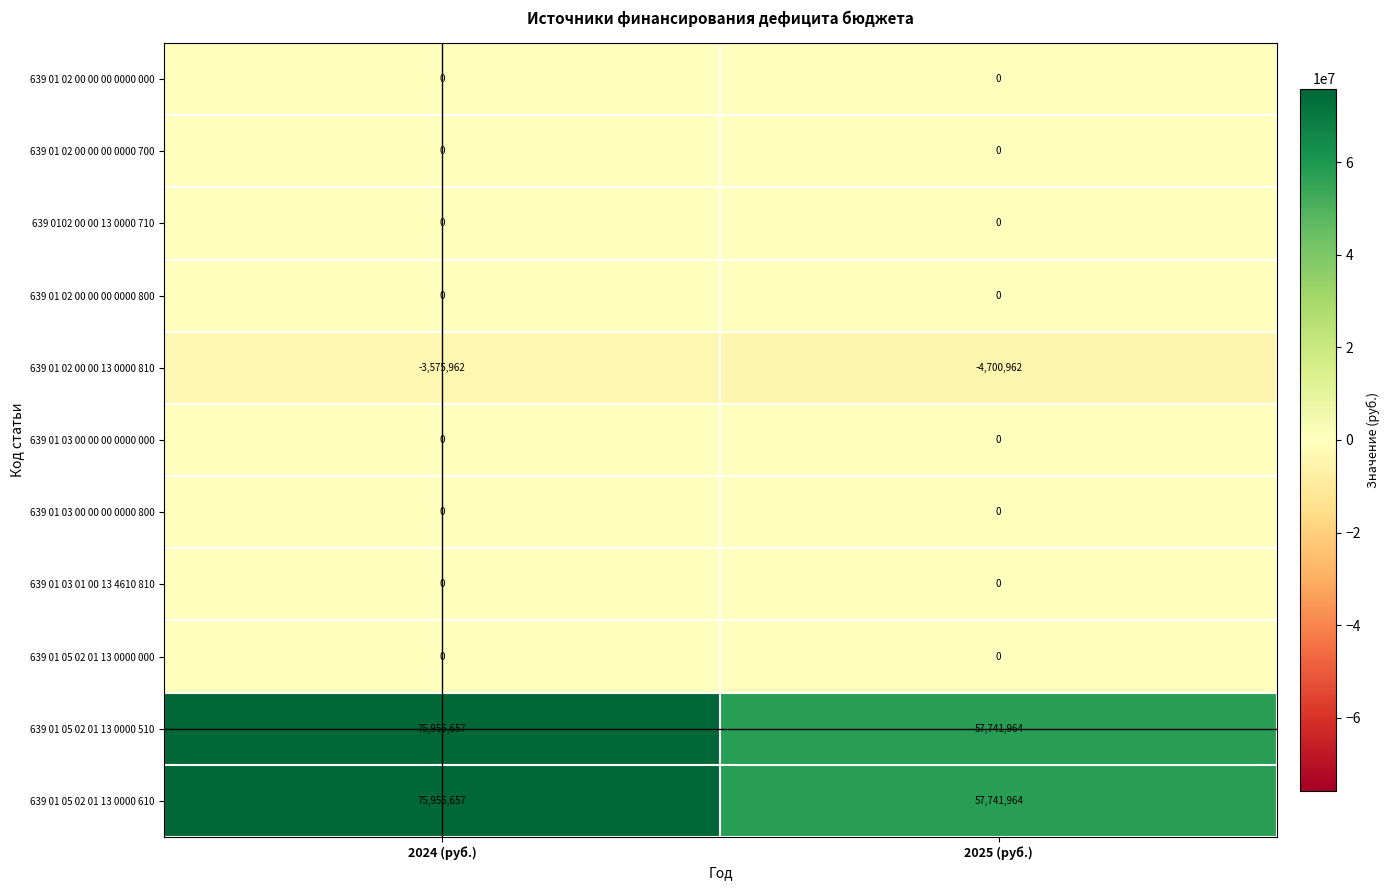

List the labels in order of 639 01 05 02 01 13 0000 510 value, largest first.

2024 (руб.), 2025 (руб.)